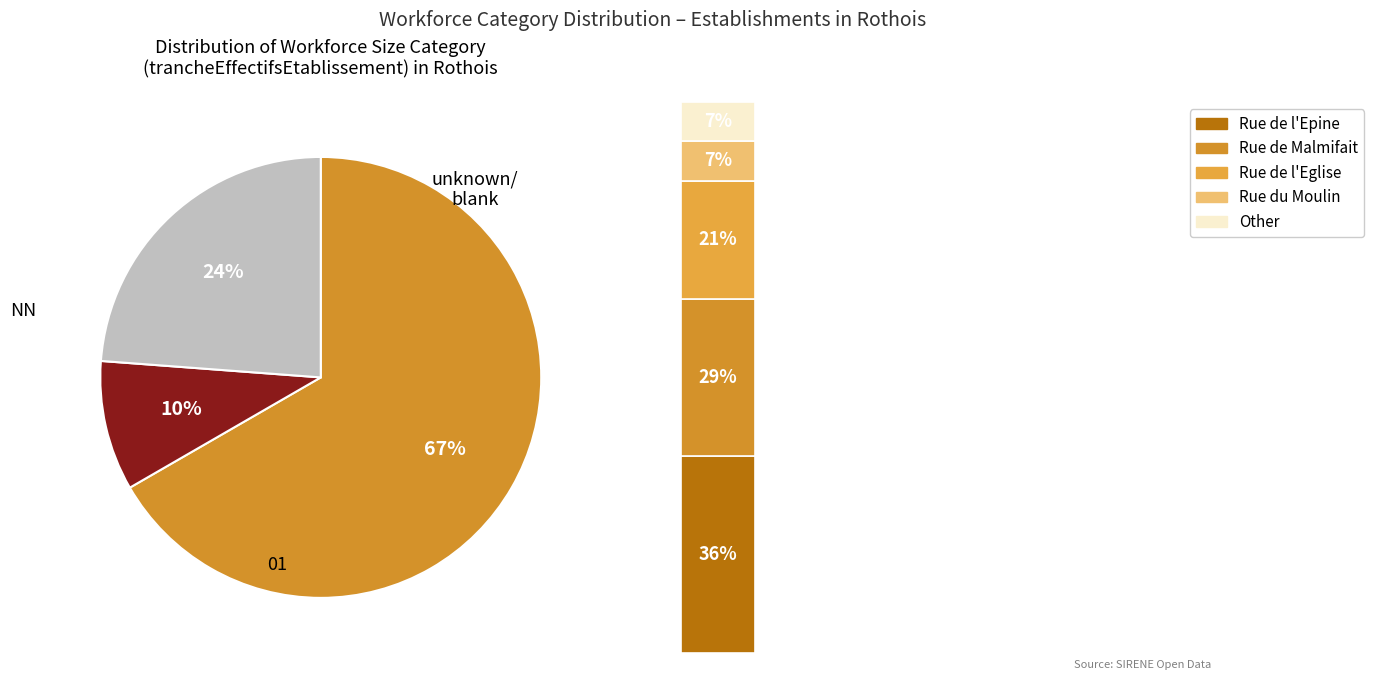

To the nearest percent, what is the average slice percentage?

33%